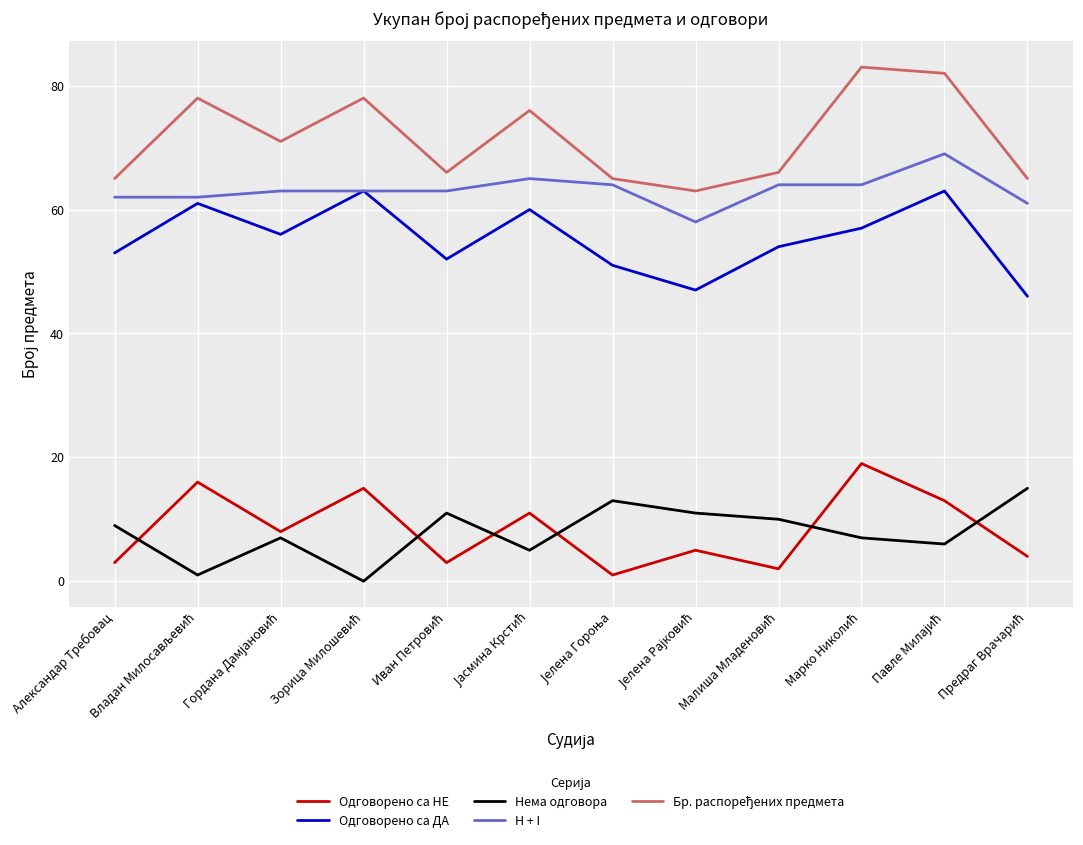

True or false: Одговорено са ДА and Нема одговора intersect in this chart.

False